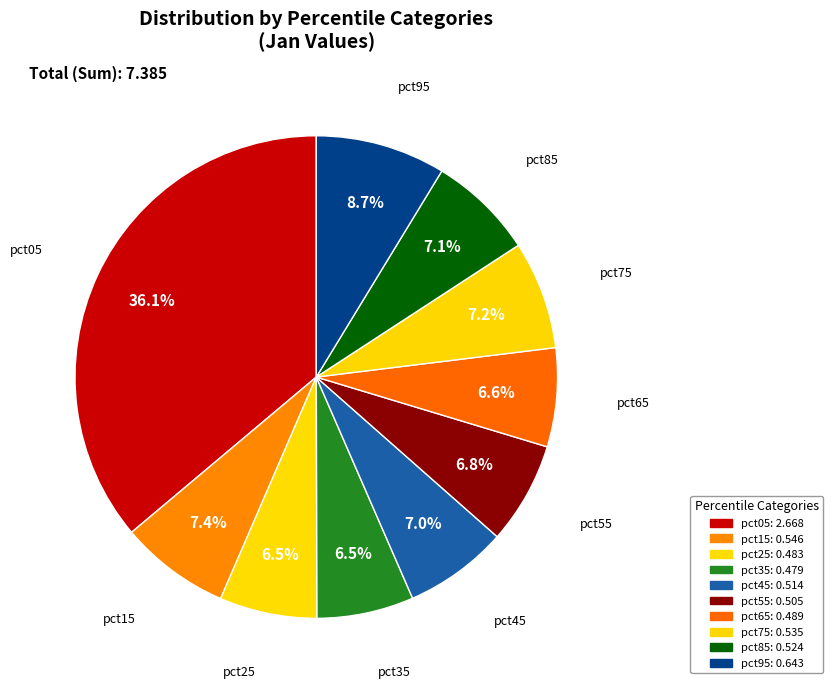

To the nearest percent, what percentage of the pie is pct85?

7%